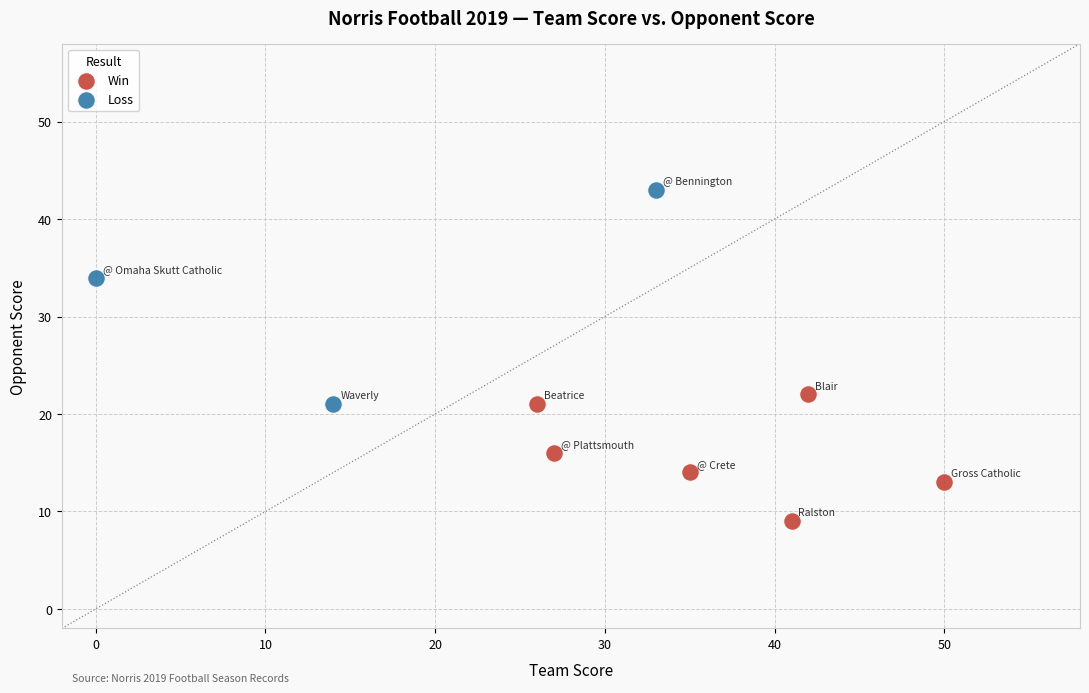

Which series contains the lowest Y value?

Win